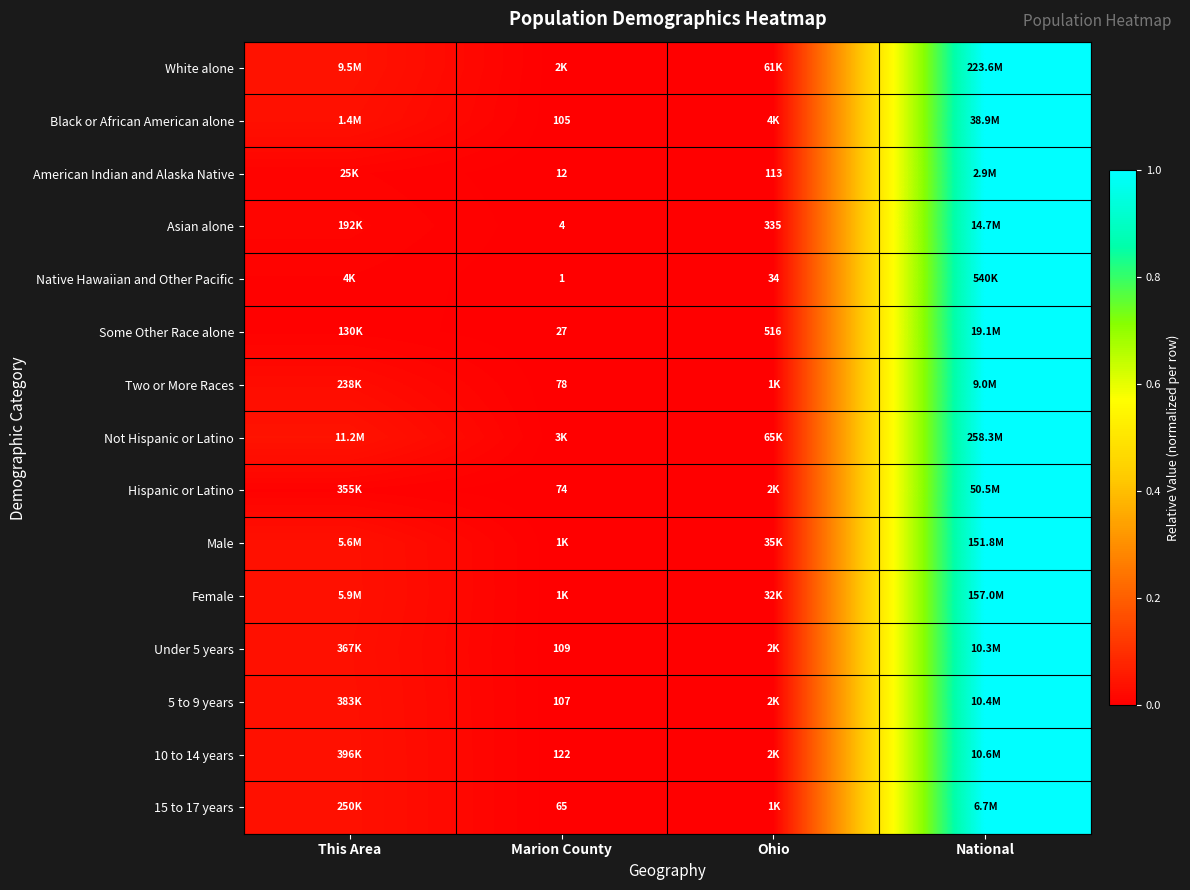

How many series are shown in this chart?

15